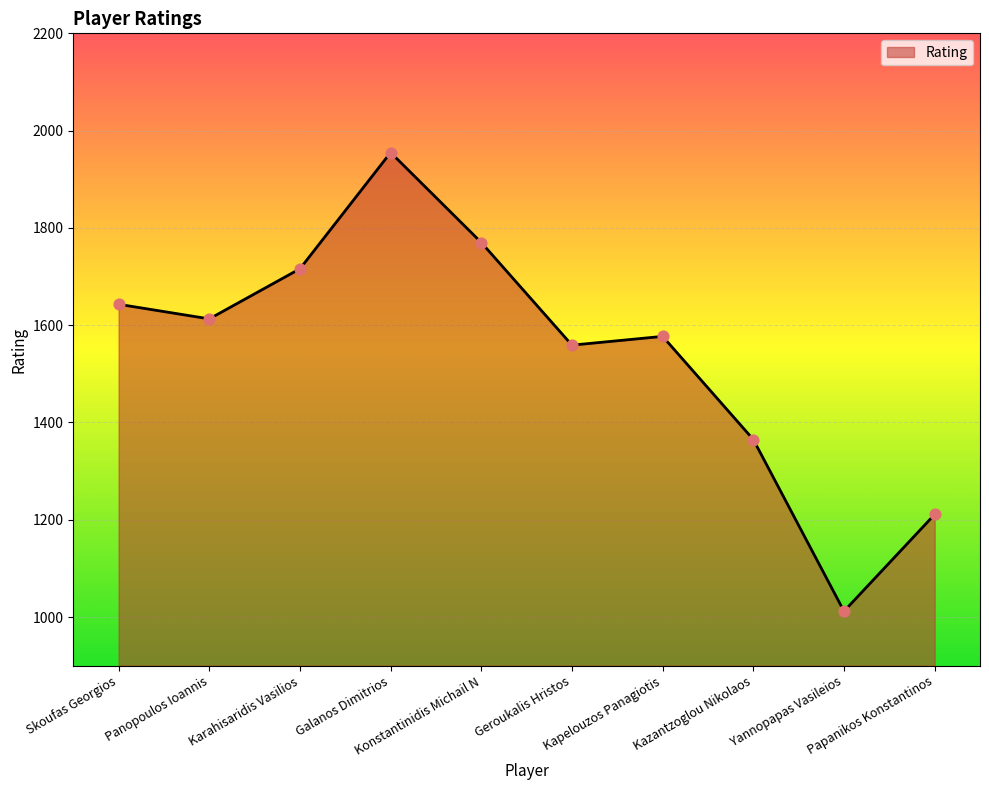

Between Kapelouzos Panagiotis and Panopoulos Ioannis, which is larger?

Panopoulos Ioannis